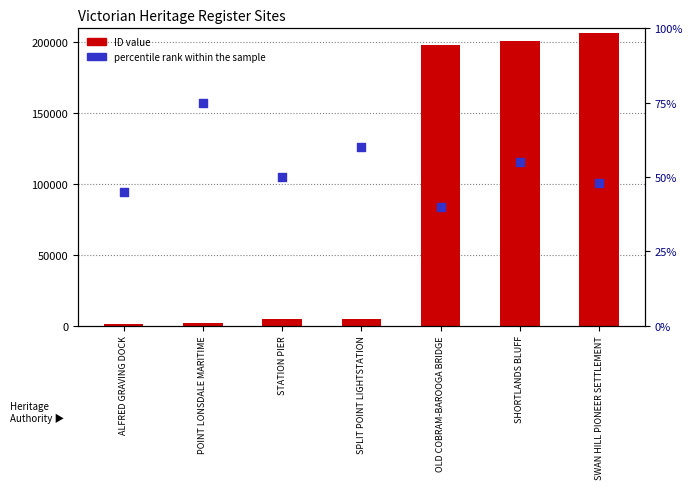

Which series has the widest spread of Y values?

ID value